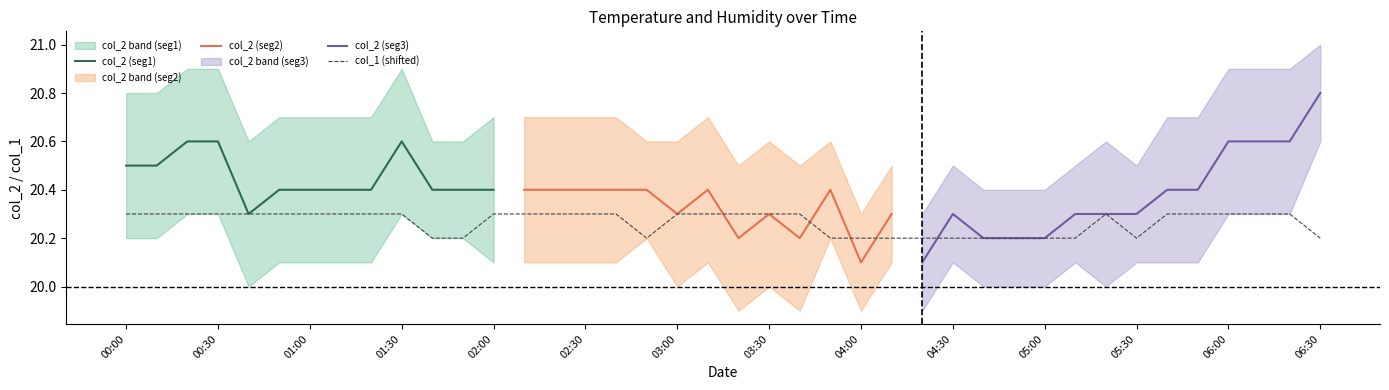

The col_1 (shifted) series shows 20.3 at 02:00. True or false?

True